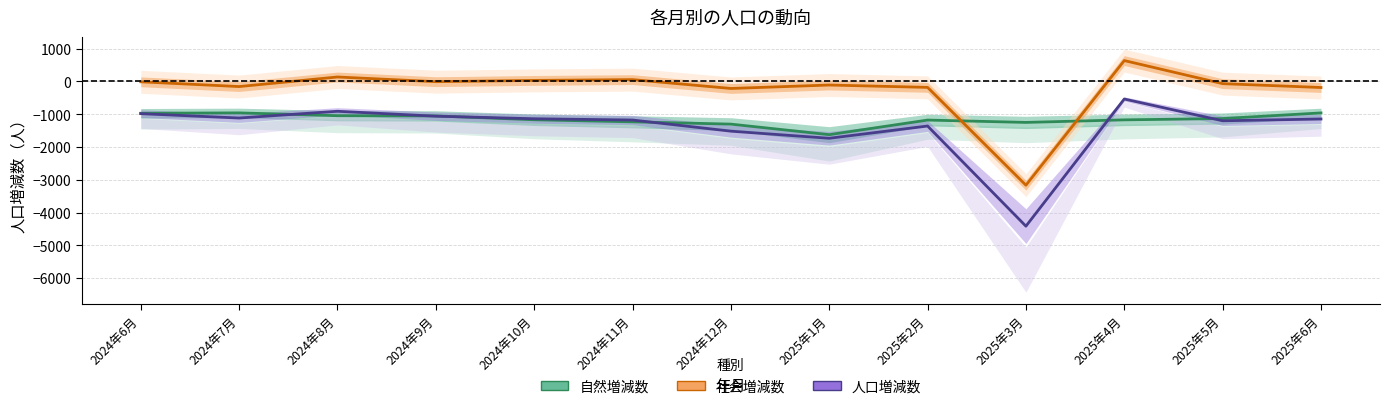

Which series has the largest total across all categories?

社会増減数